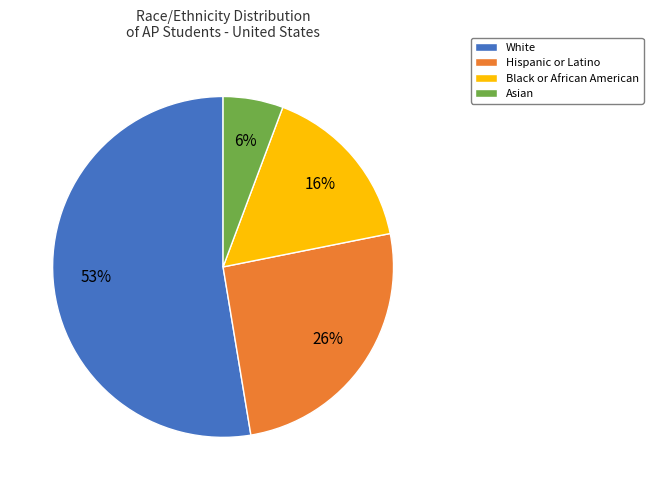

Is there a majority slice in this chart?

Yes